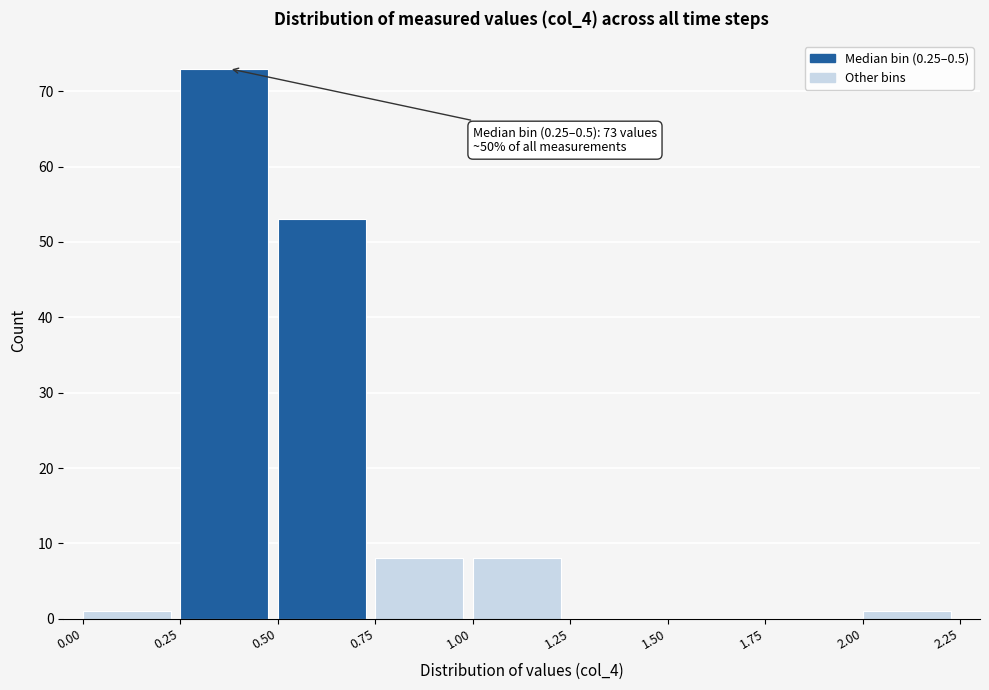

Over which range of the x-axis is the bar tallest?

0.25 to 0.50